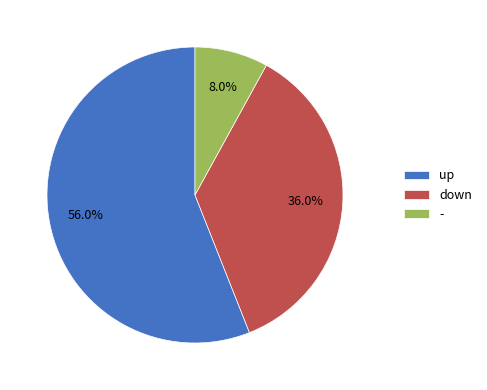

To the nearest percent, what is the difference between the - and down slice percentages?

28%